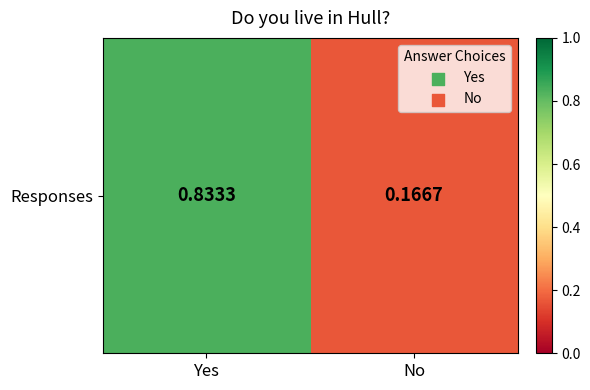

Reading right to left, transcribe all the data shown in this chart.

No=0.2	Yes=0.8